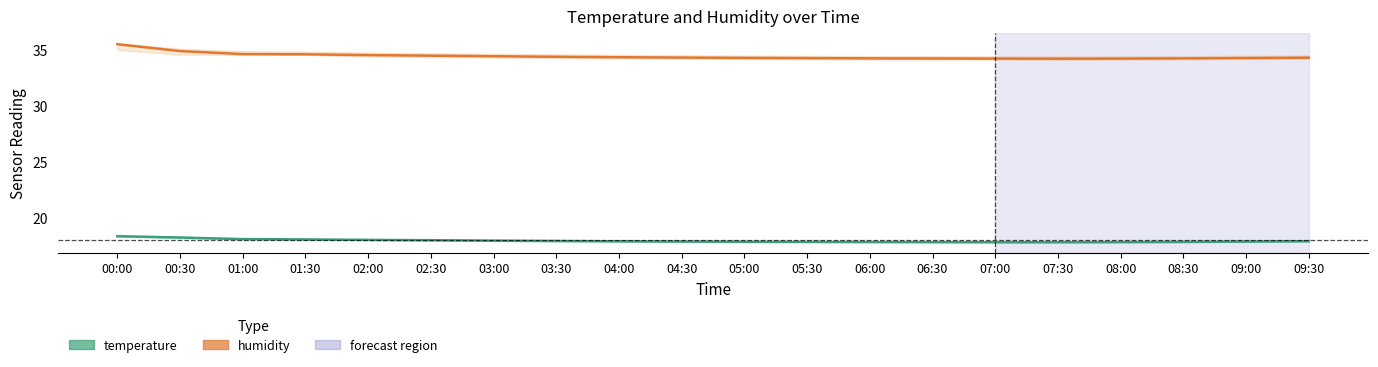

At which category is the sum across all series the highest?

00:00